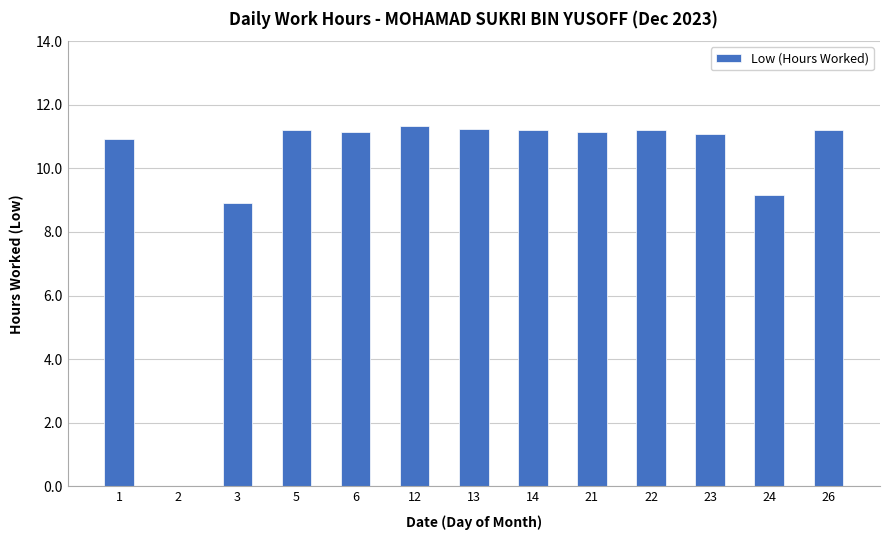

How many positive values are there?

12